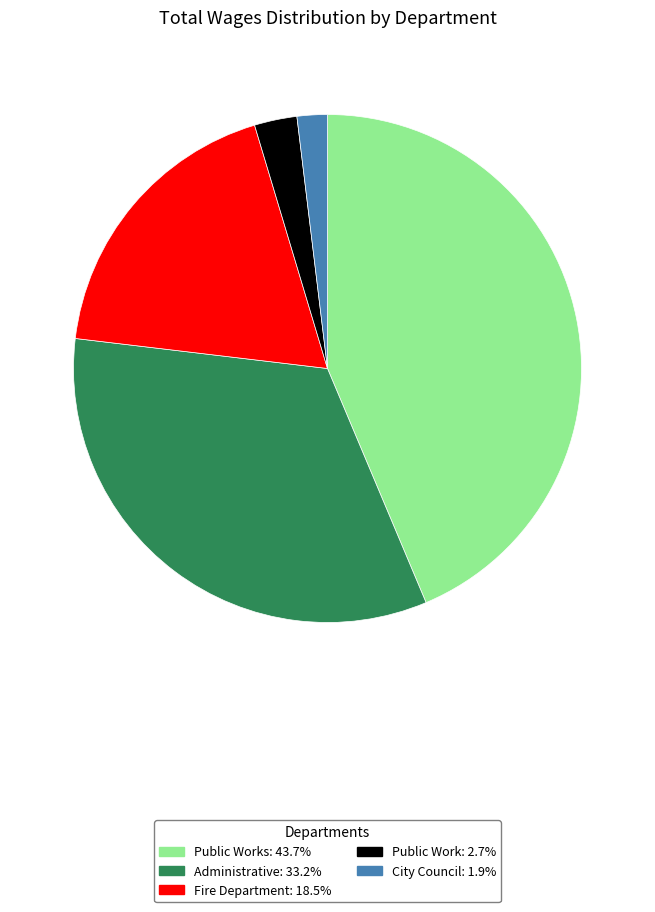

Approximately how many times larger is the value at Fire Department: 18.5% compared to Administrative: 33.2%?

0.6